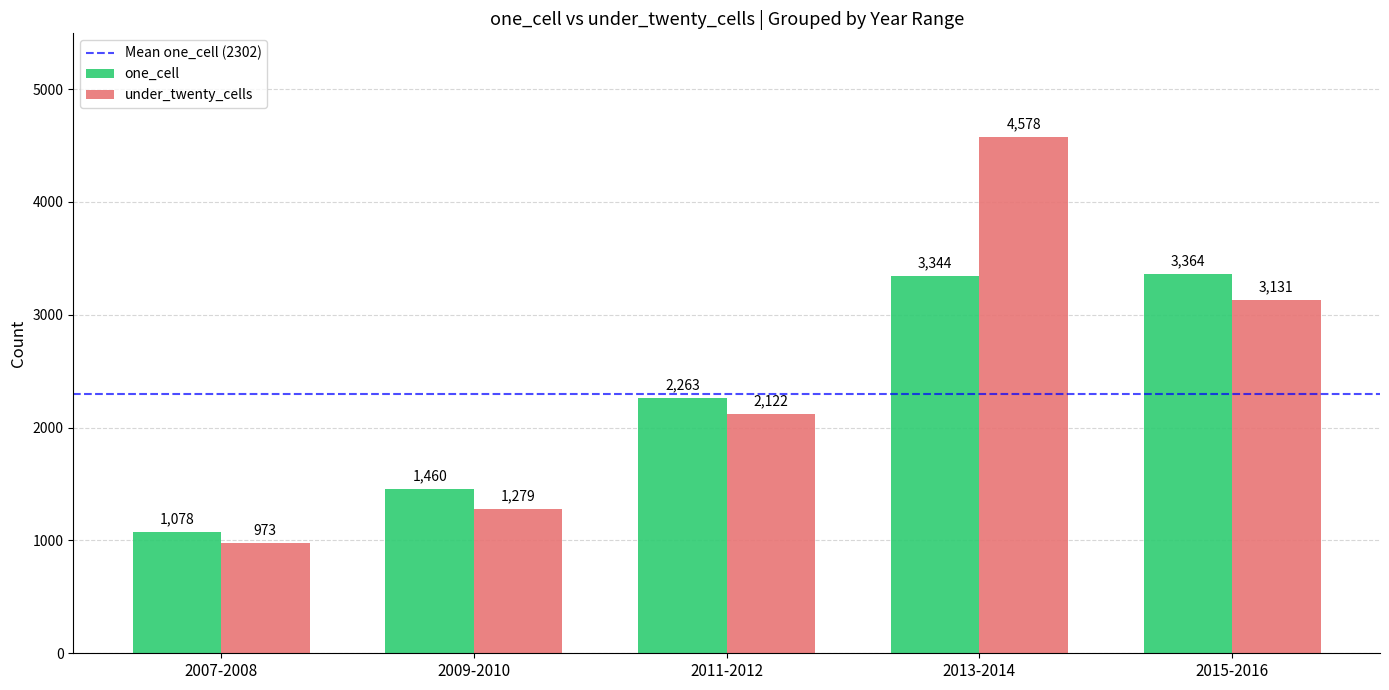

Which series has the largest range (max minus min)?

under_twenty_cells